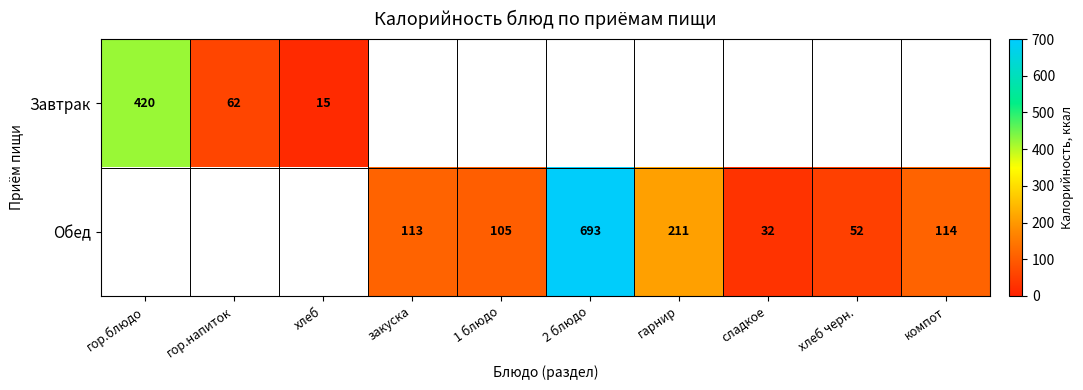

What is the sum of the Обед values at компот and 2 блюдо?

807